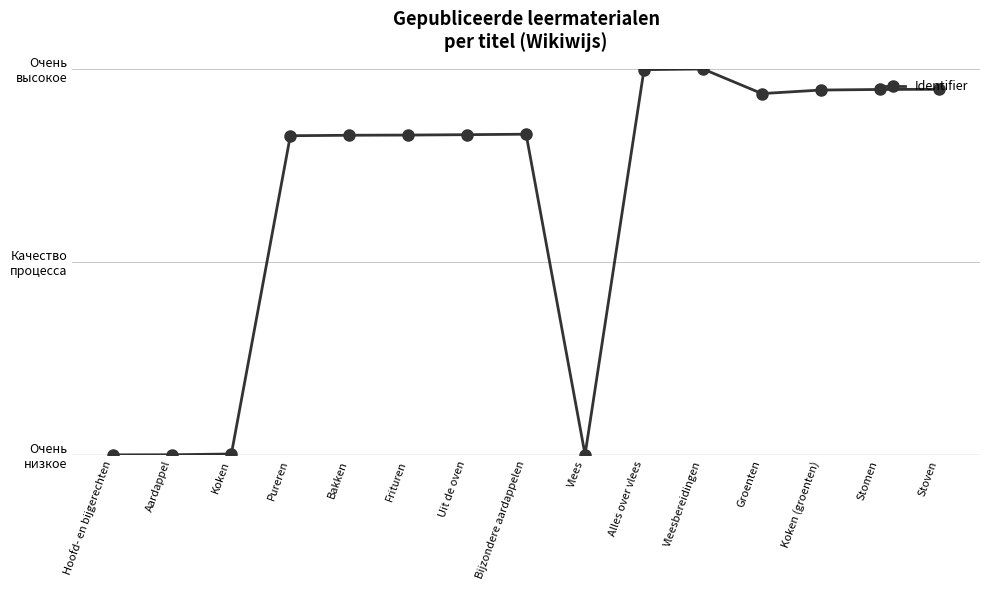

Read the value at Bijzondere aardappelen.

83.1